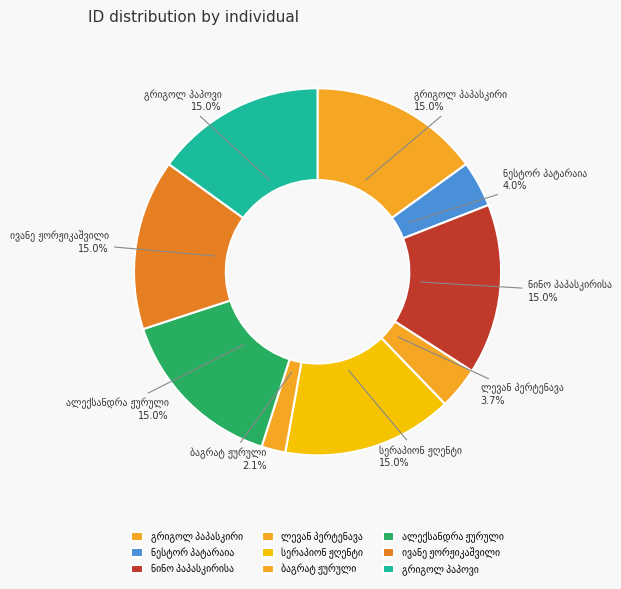

Is there any slice that represents more than half of the pie?

No